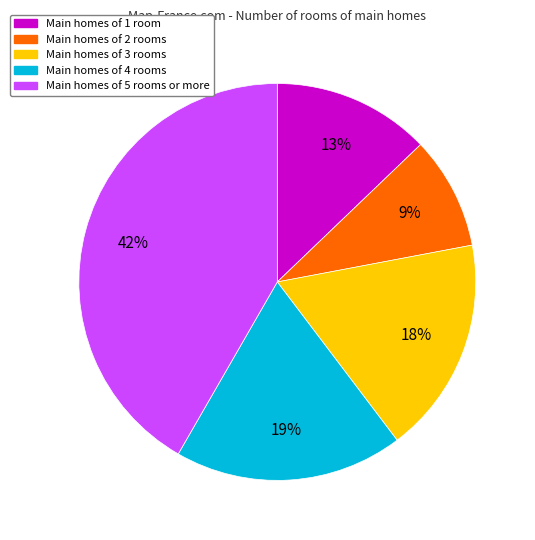

The Main homes of 1 room slice represents 13% of the pie. True or false?

True